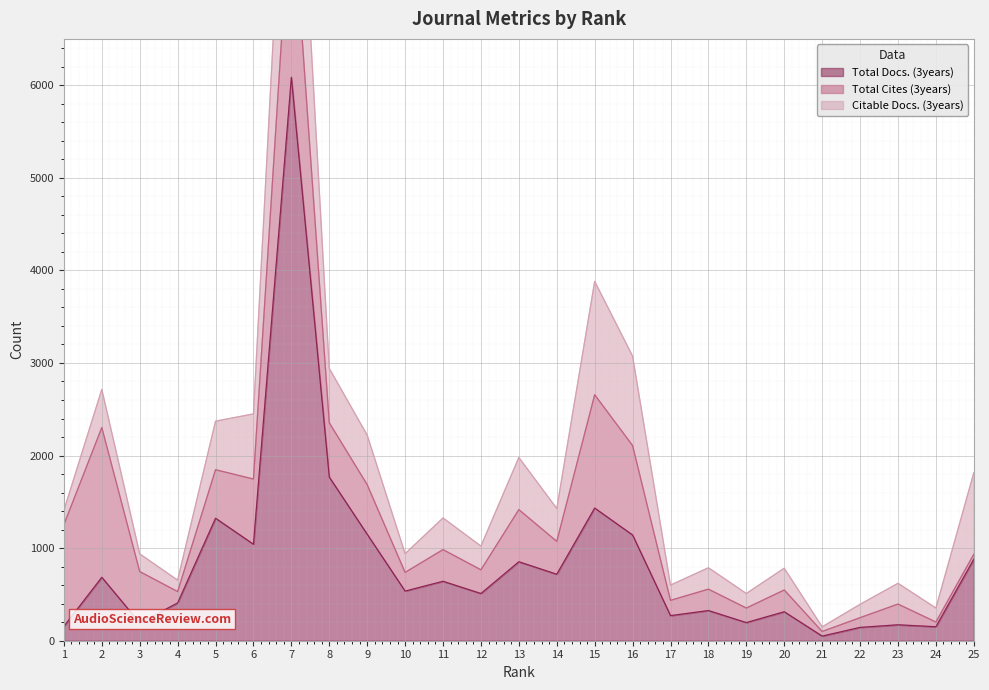

True or false: Total Docs. (3years) and Citable Docs. (3years) cross at least once.

False